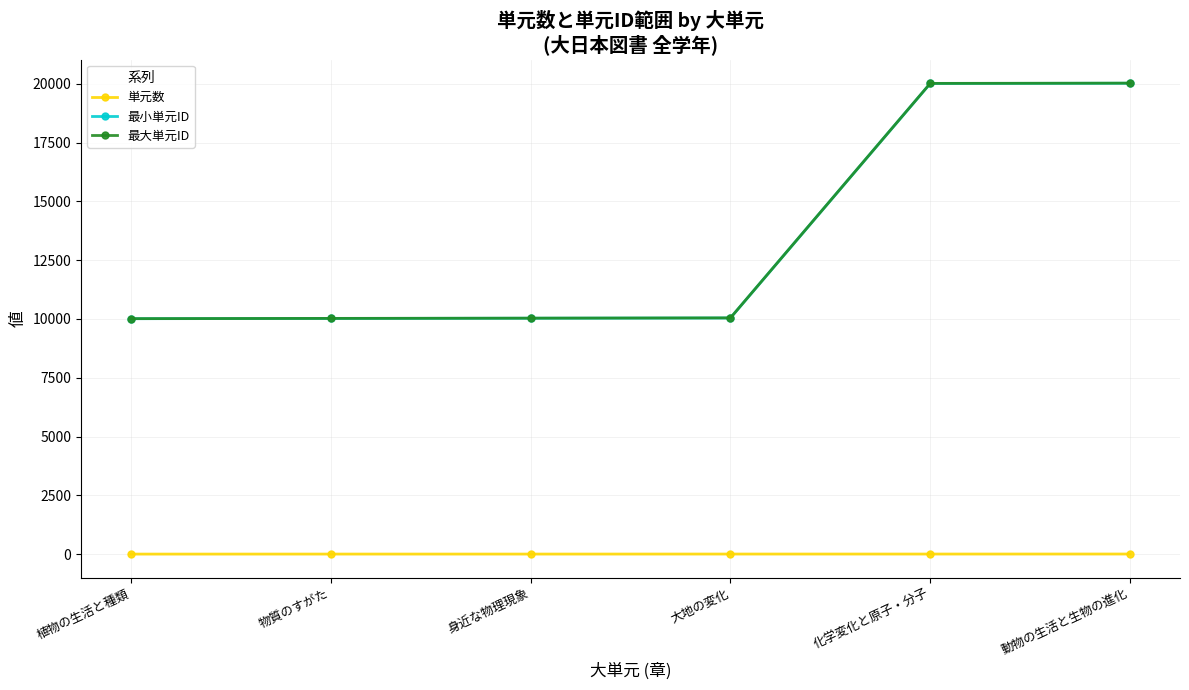

What position from the left is 物質のすがた?

2